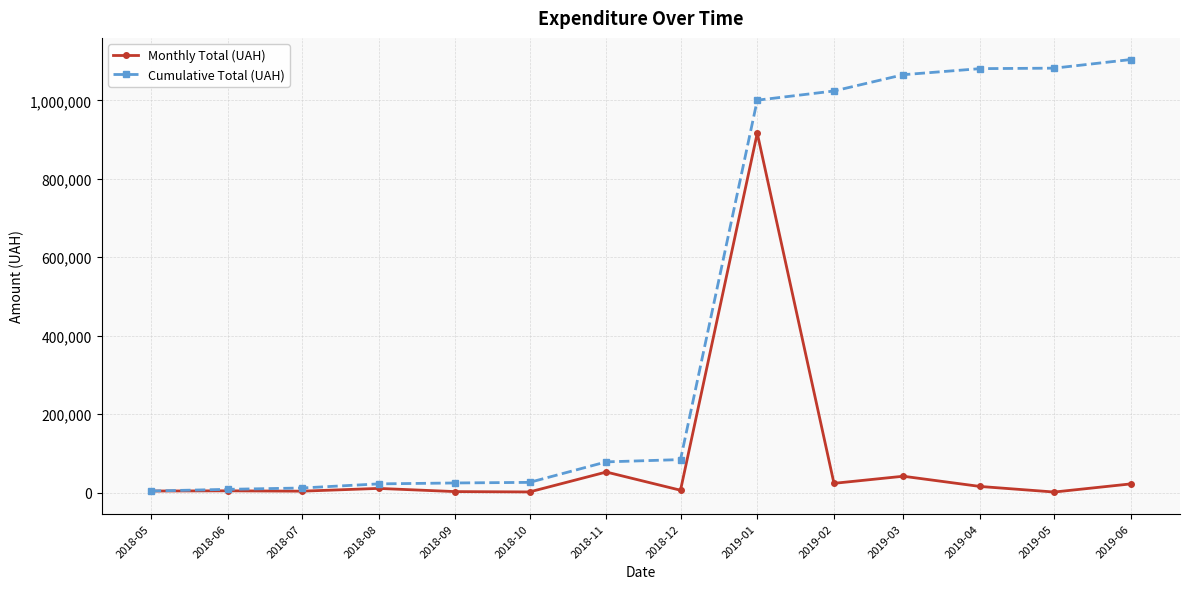

Which series has the widest spread of values?

Cumulative Total (UAH)